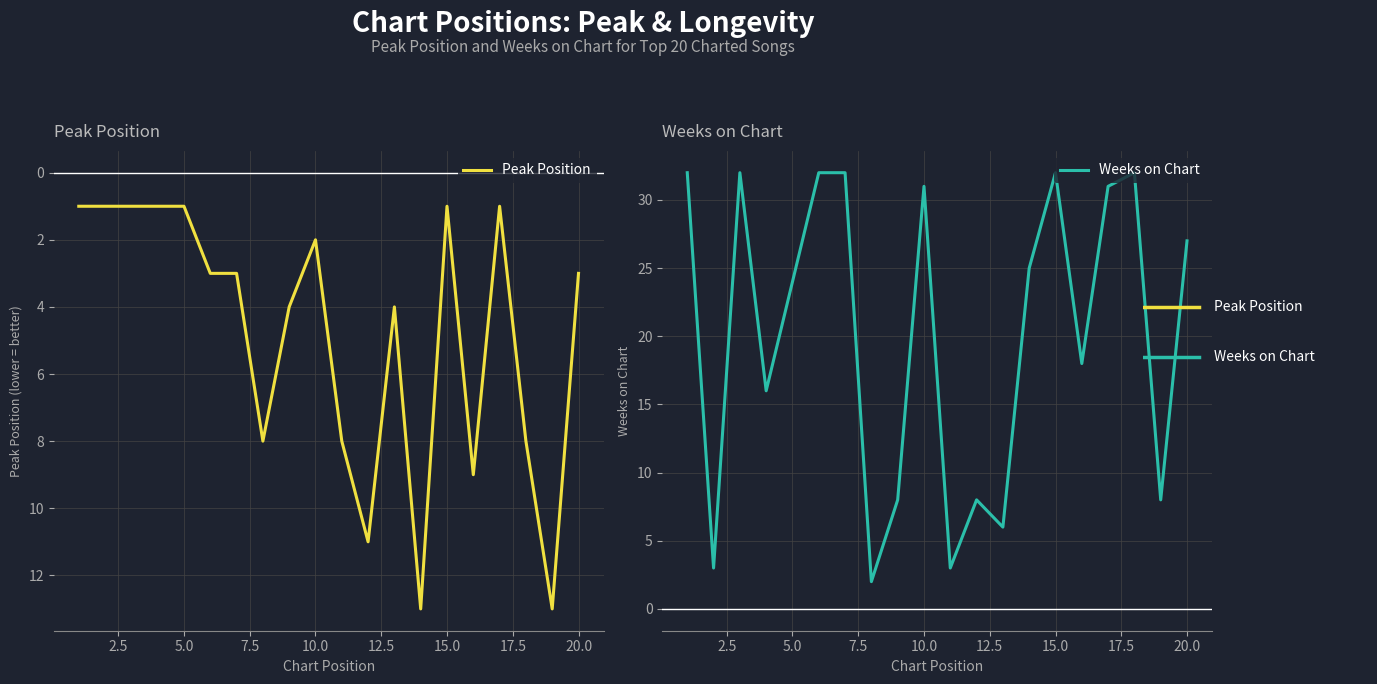

In Peak Position, how many points are higher than both neighbors (excluding endpoints)?

5